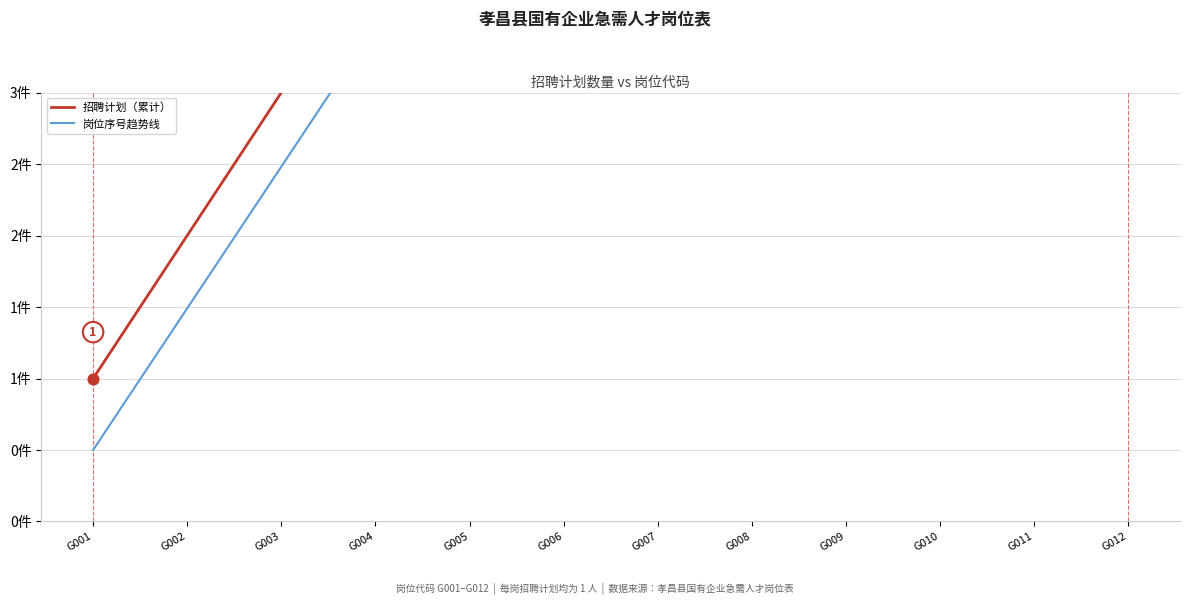

Which series contains the highest Y value?

招聘计划（累计）